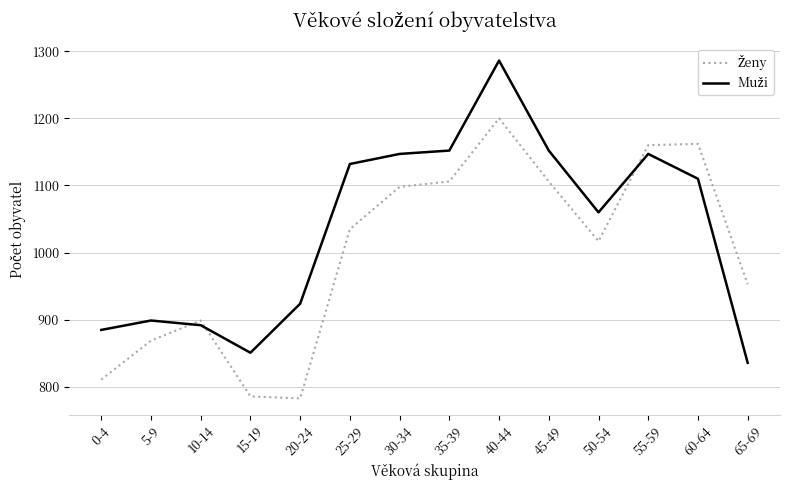

What is the difference between the highest and lowest values at 0-4?

74